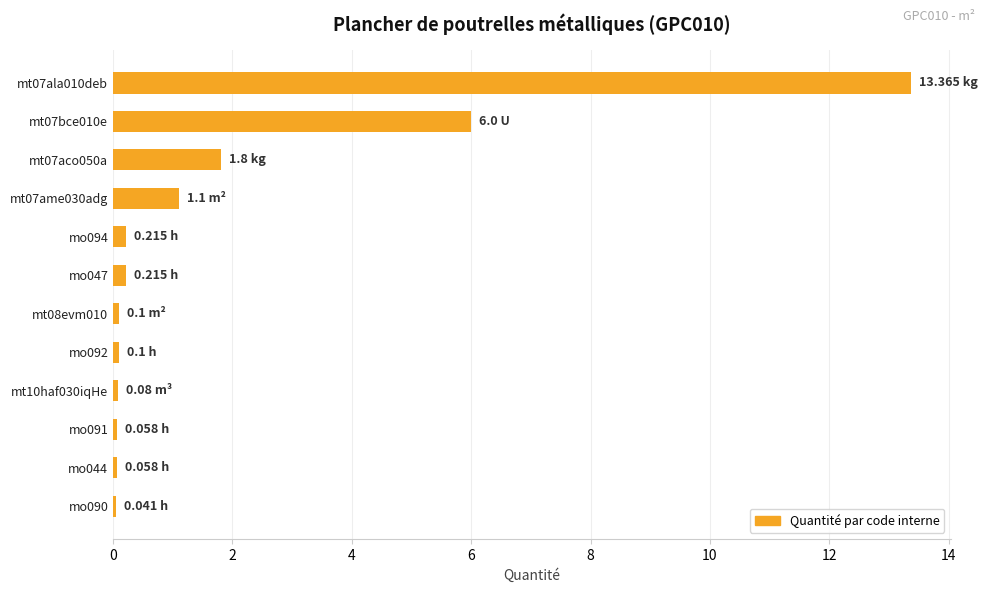

Which has a higher value, mt07ame030adg or mt07bce010e?

mt07bce010e